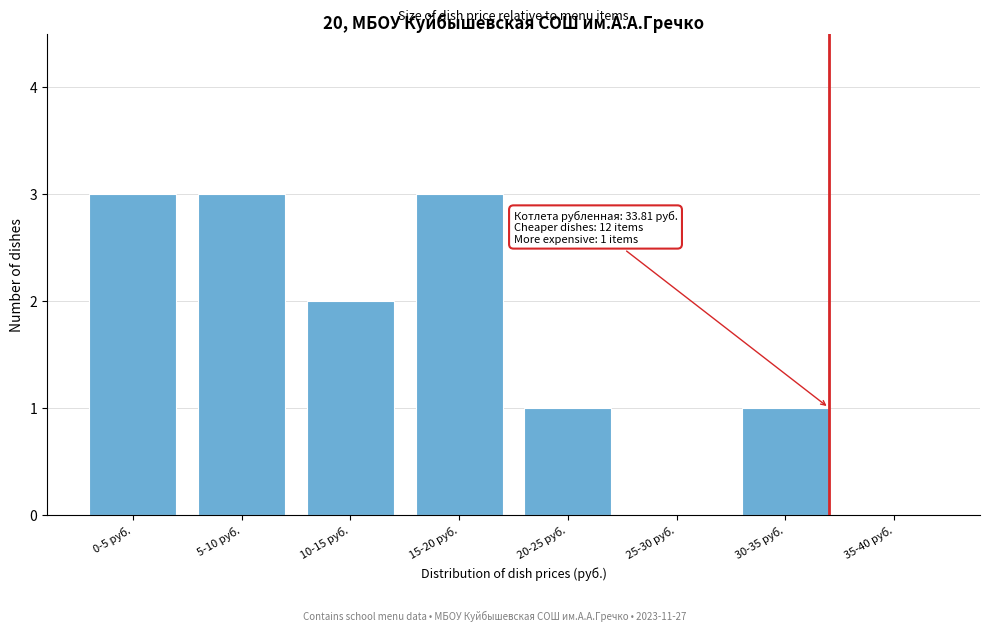

Reading right to left, list all the values displayed in this chart.

35-40 руб.=0	30-35 руб.=1	25-30 руб.=0	20-25 руб.=1	15-20 руб.=3	10-15 руб.=2	5-10 руб.=3	0-5 руб.=3